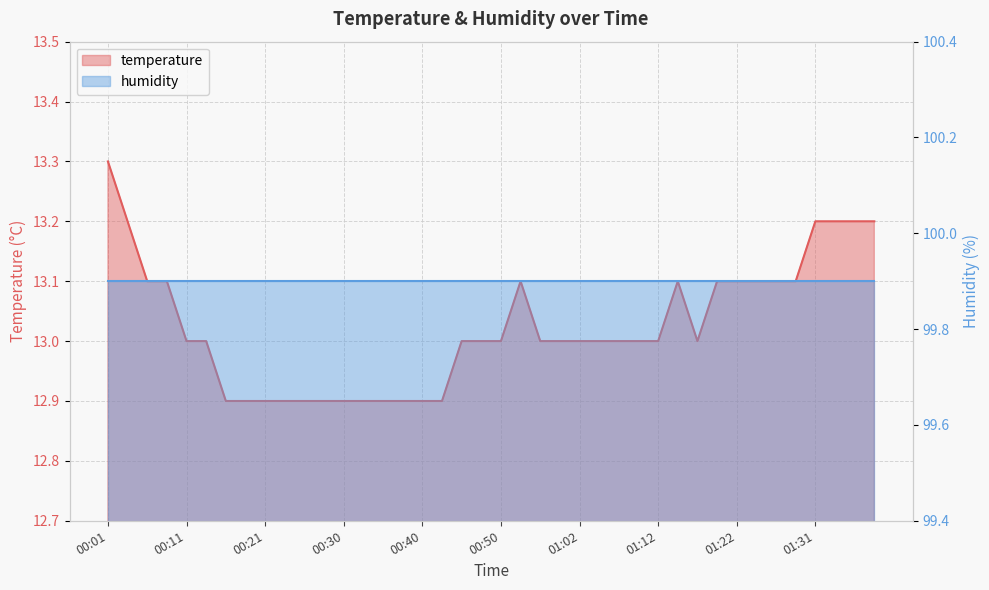

Approximately how many times larger is the value at 00:16 compared to 01:36?

1.0